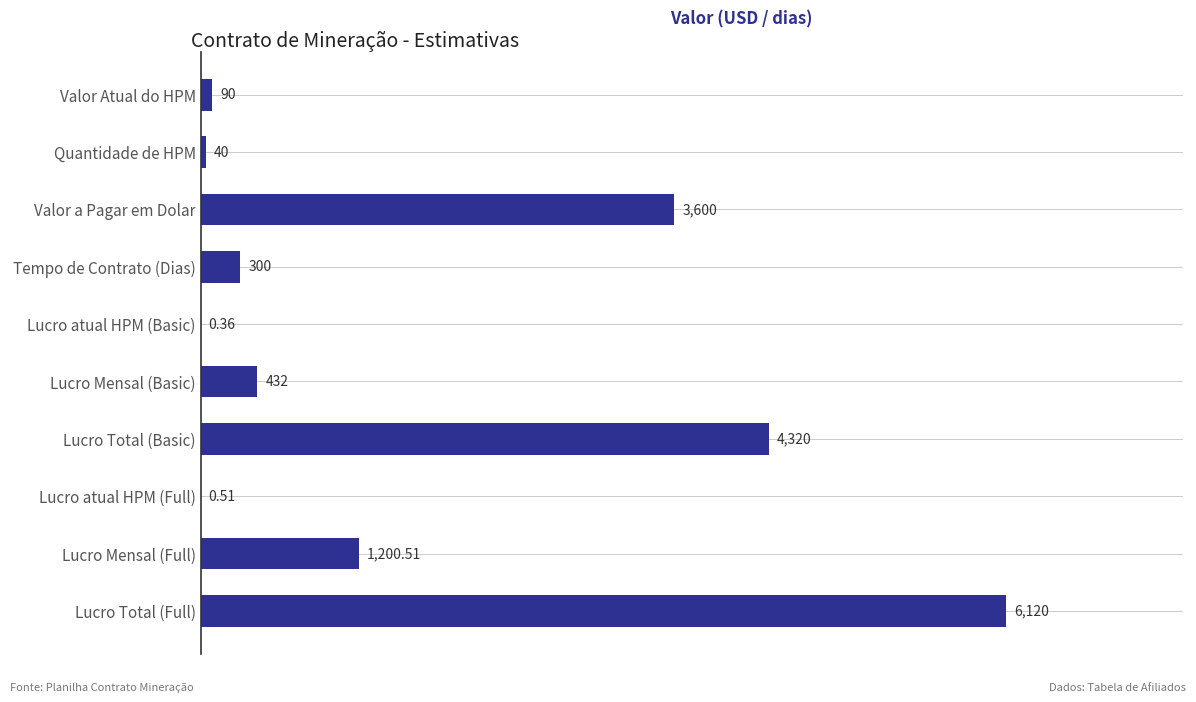

Between Quantidade de HPM and Valor a Pagar em Dolar, which is larger?

Valor a Pagar em Dolar